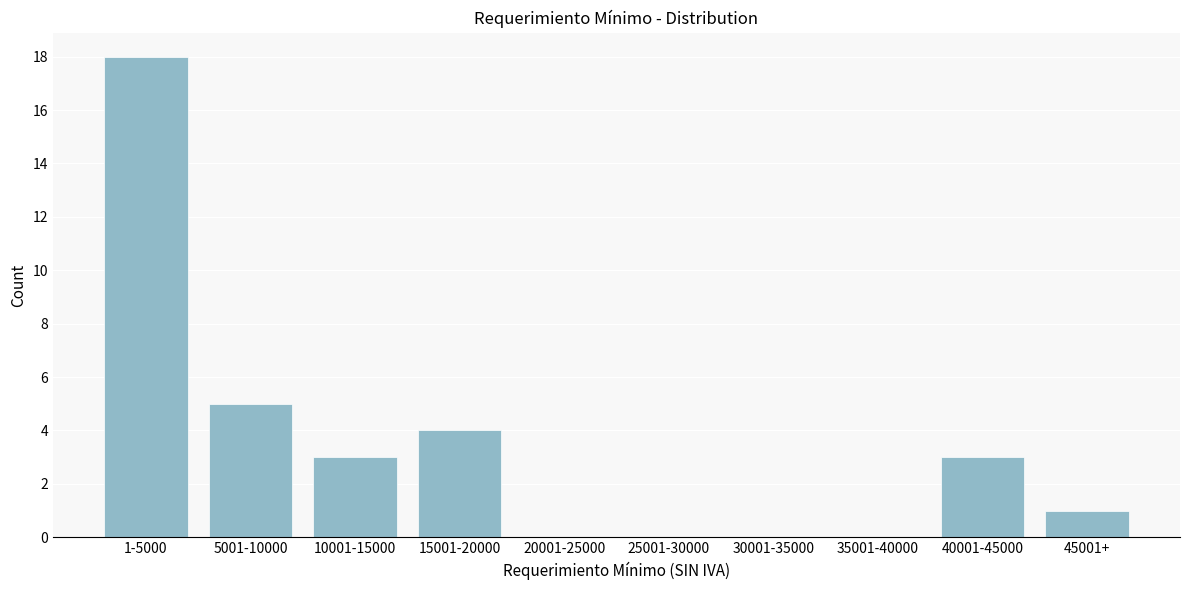

Reading left to right, transcribe all the data shown in this chart.

1-5000=18	5001-10000=5	10001-15000=3	15001-20000=4	20001-25000=0	25001-30000=0	30001-35000=0	35001-40000=0	40001-45000=3	45001+=1